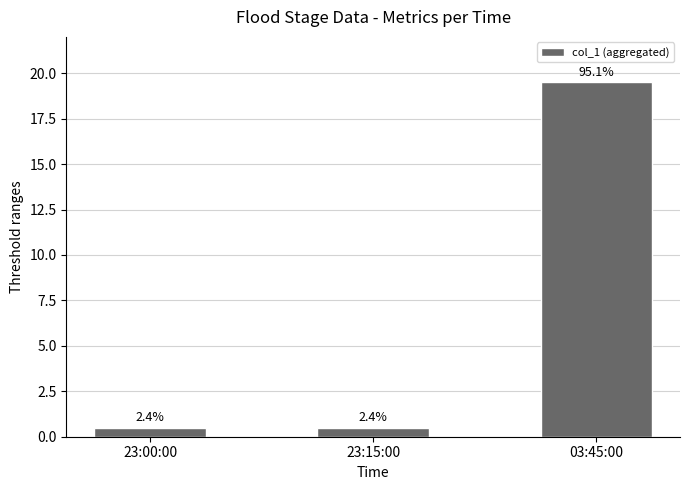

What is the sum of all values?

20.5